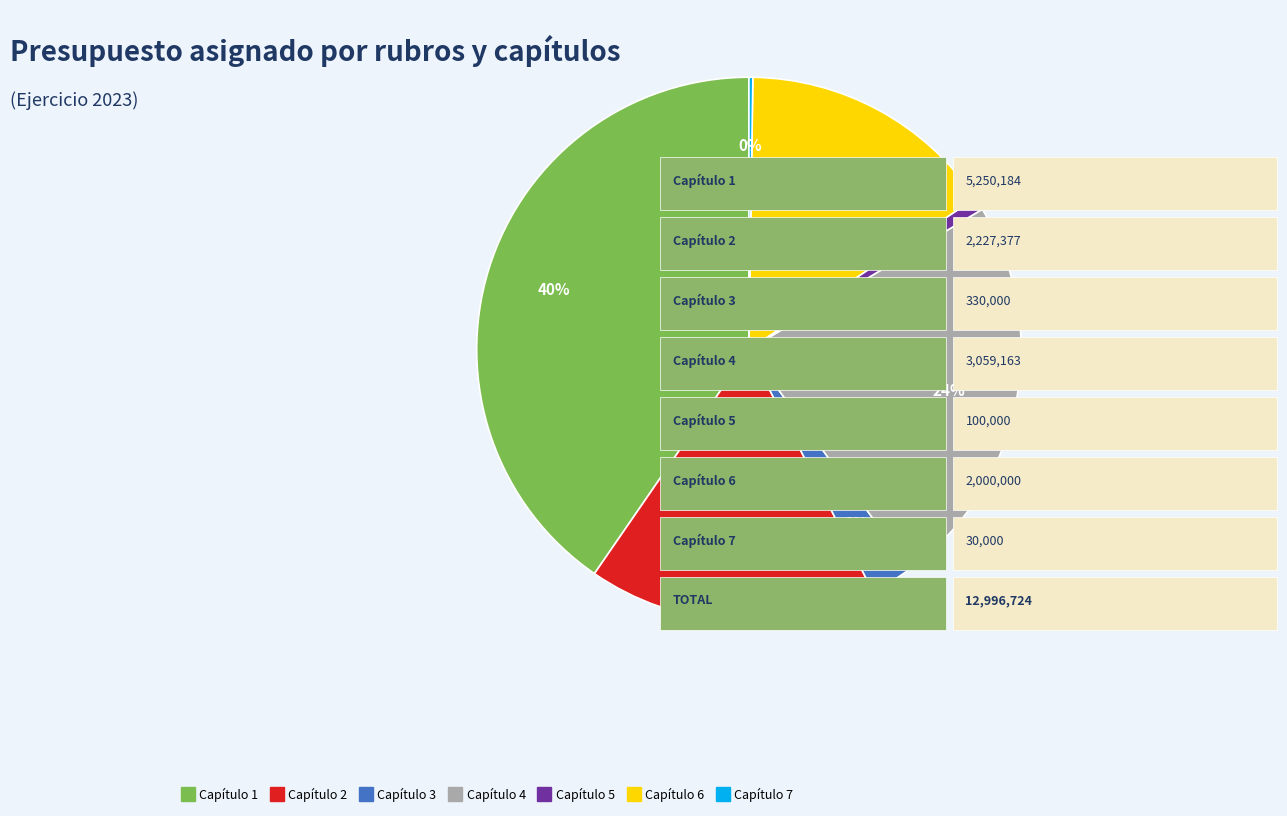

Approximately how many times larger is the value at Capítulo 5 compared to Capítulo 6?

0.1